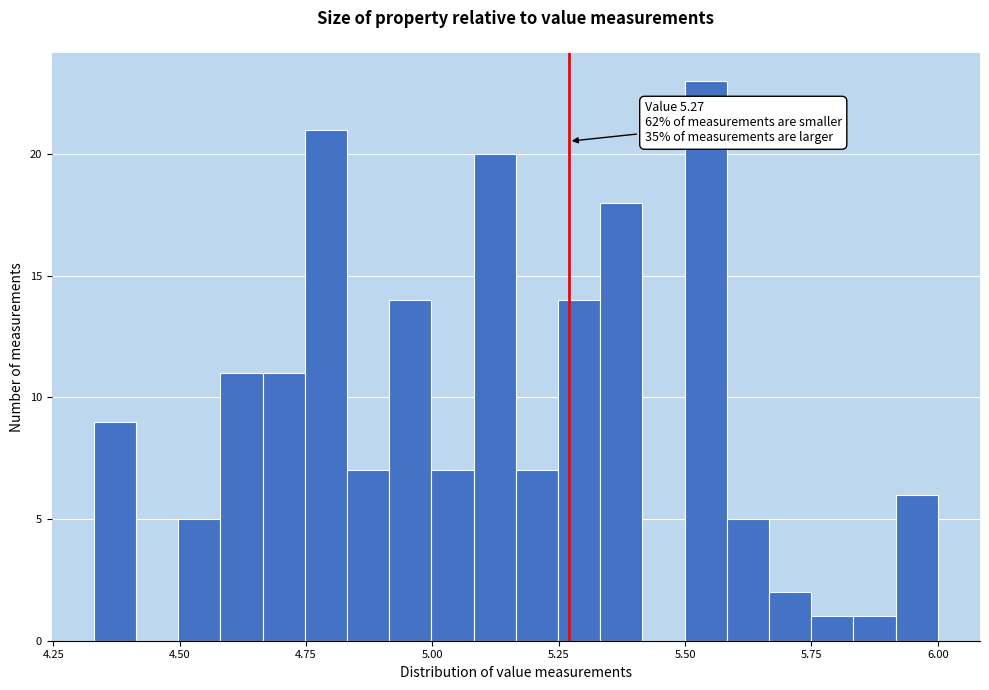

Read against the x-axis, roughly where is the centre of the tallest bar?

5.55